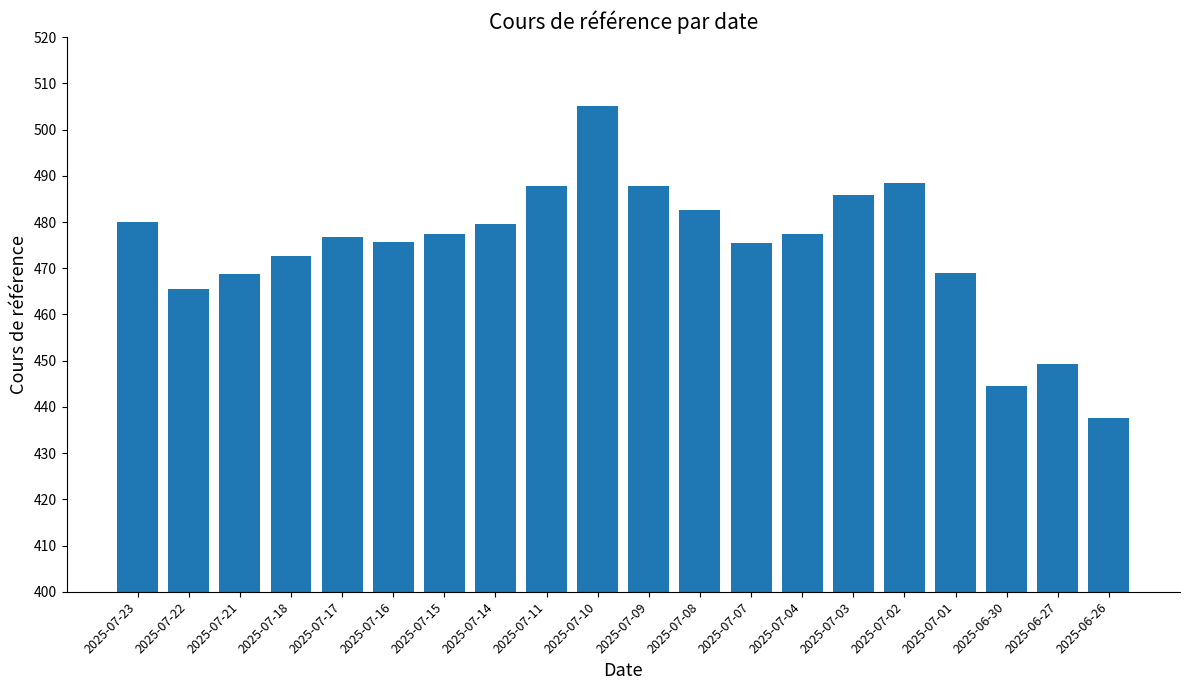

Does the chart contain any negative values?

No